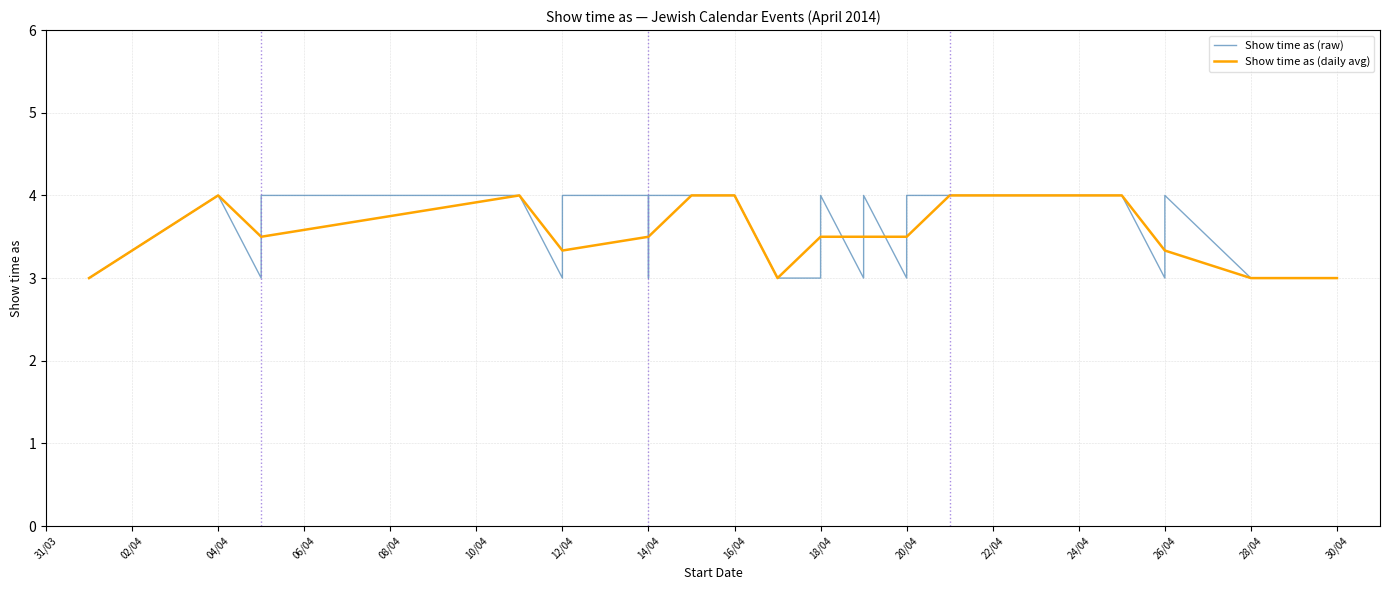

True or false: Show time as (daily avg) has a value of 1.2 at 16/04.

False